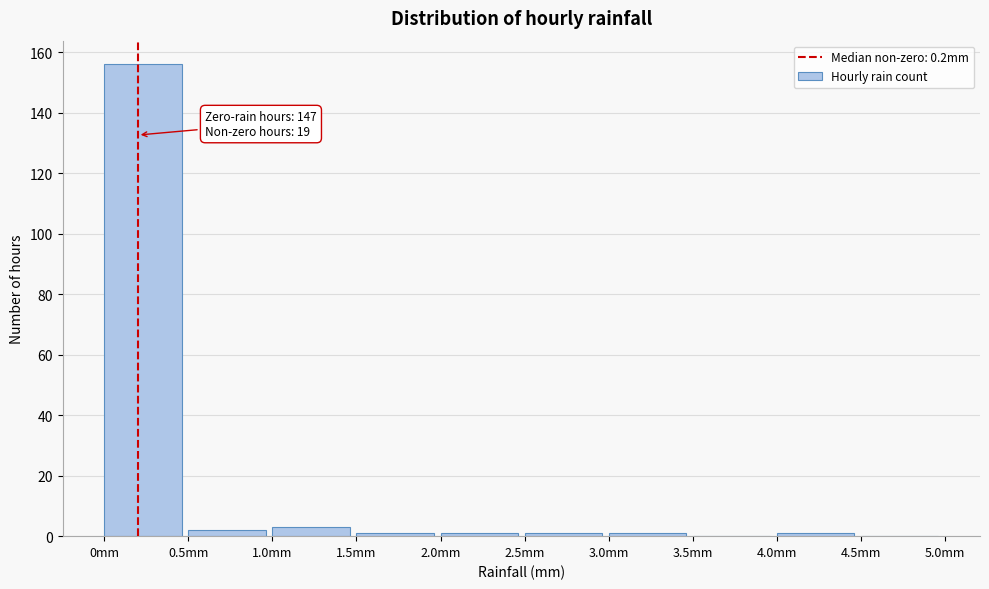

Reading right to left, what are all the values shown in this chart?

4.5mm=0	4.0mm=1	3.5mm=0	3.0mm=1	2.5mm=1	2.0mm=1	1.5mm=1	1.0mm=3	0.5mm=2	0mm=156